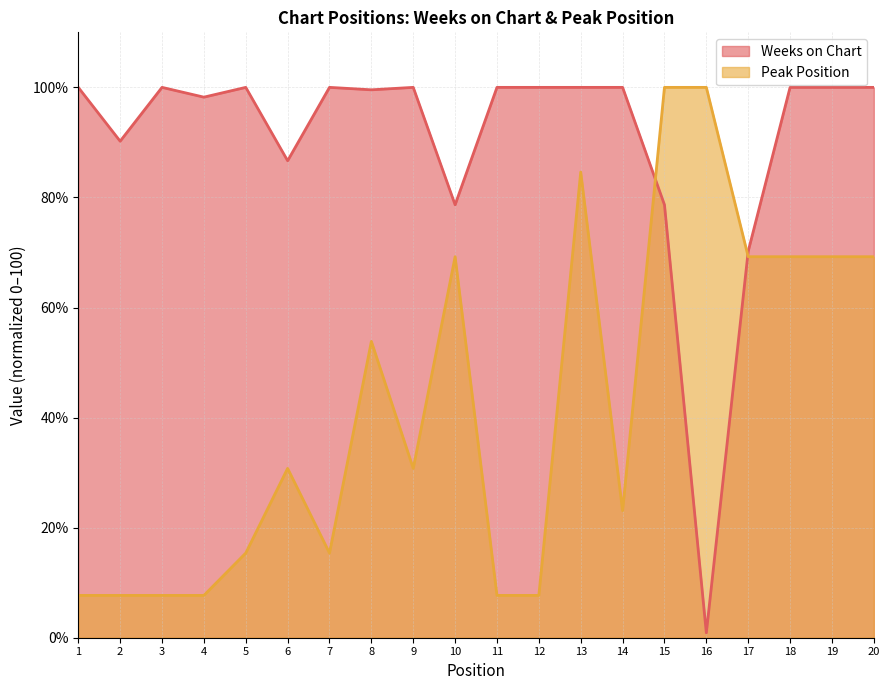

Rank the series by their maximum value, from highest to lowest.

Weeks on Chart, Peak Position